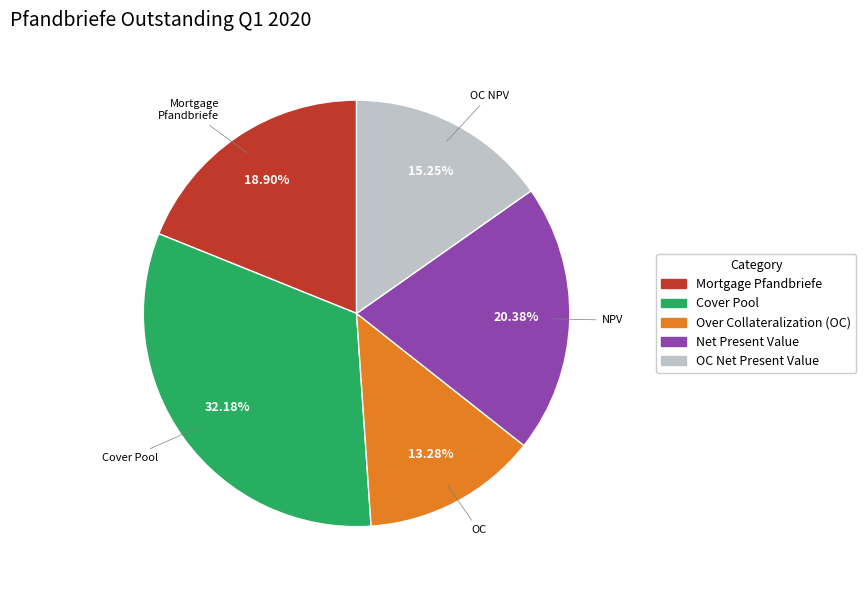

Is Cover Pool the majority of the pie?

No